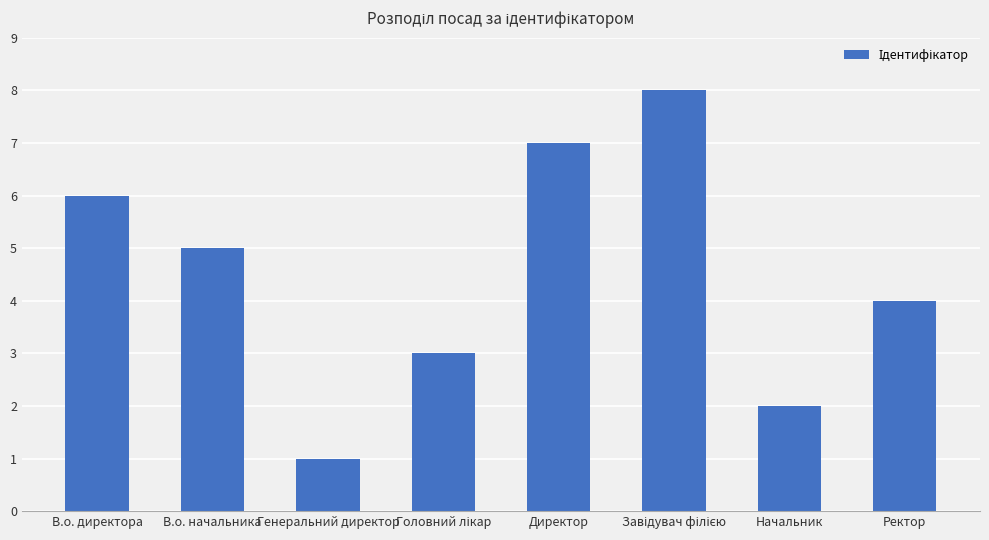

True or false: the data shows 3 at Начальник.

False